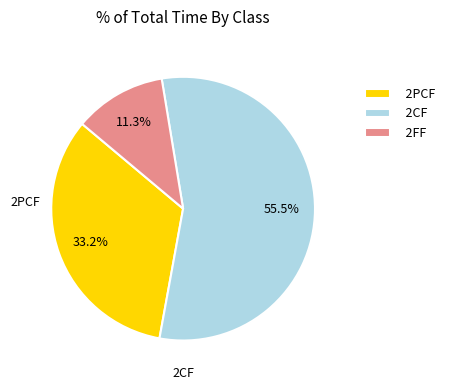

Rank the categories by value from lowest to highest.

2FF, 2PCF, 2CF